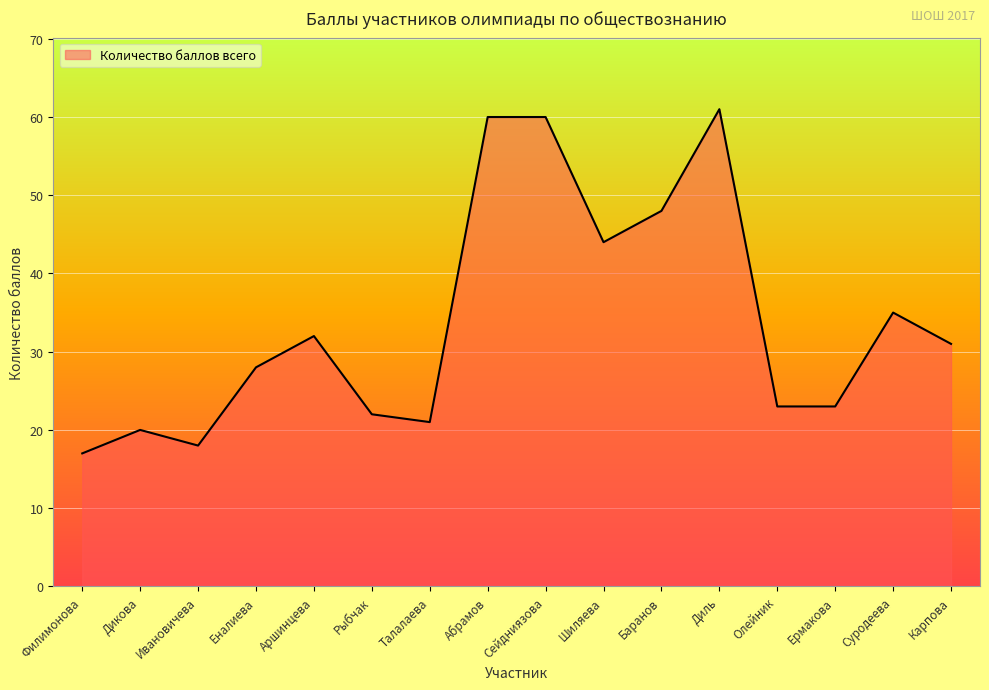

The value at Ивановичева is 18. True or false?

True